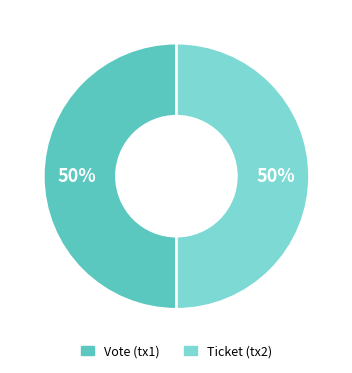

What percentage is the Vote slice, to the nearest percent?

50%